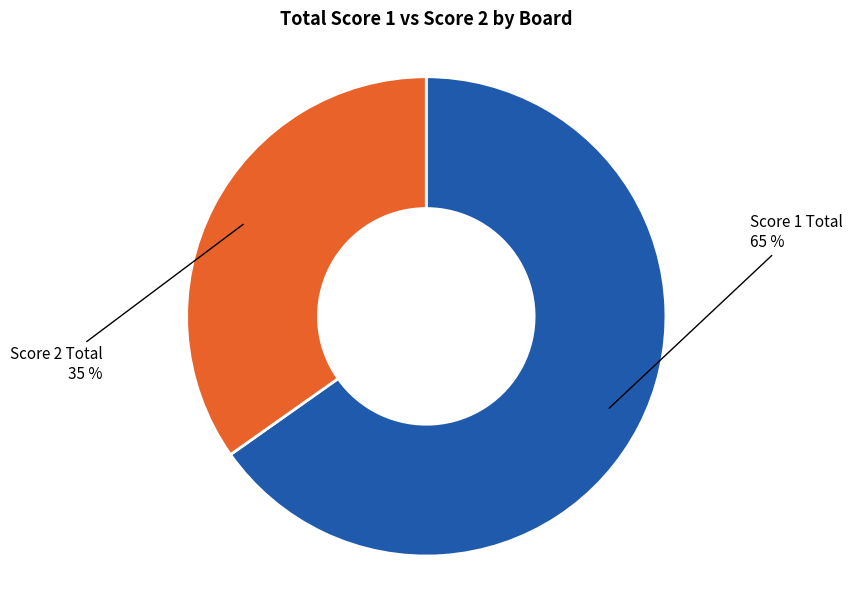

Between Score 1 Total and Score 2 Total, which is larger?

Score 1 Total